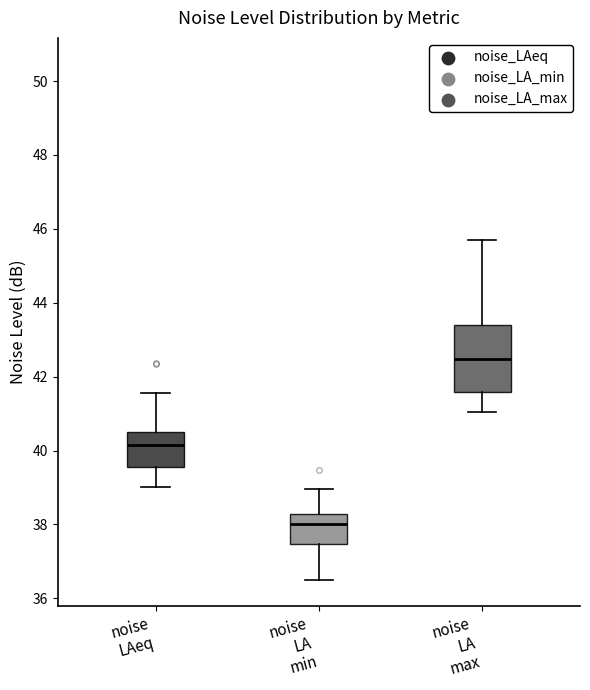

Which box is the tallest, from its lower edge to its upper edge?

noise LA max